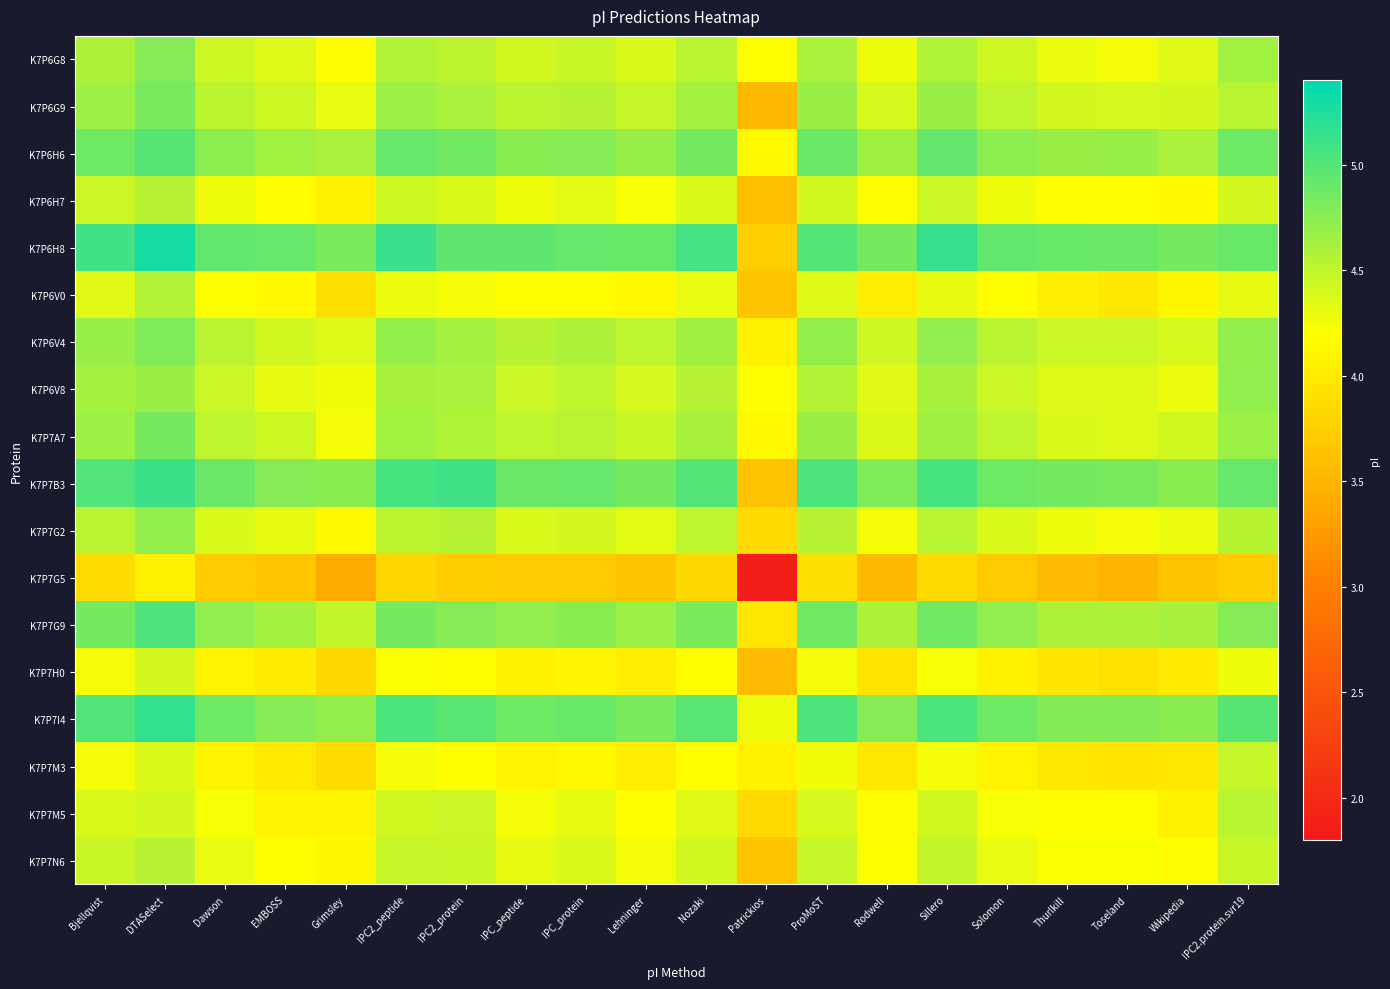

Which series has the largest range (max minus min)?

K7P7G5